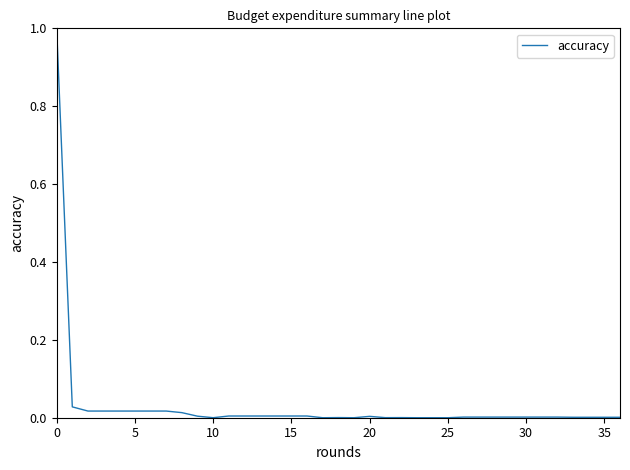

What is the difference between the maximum and minimum values?

1.0